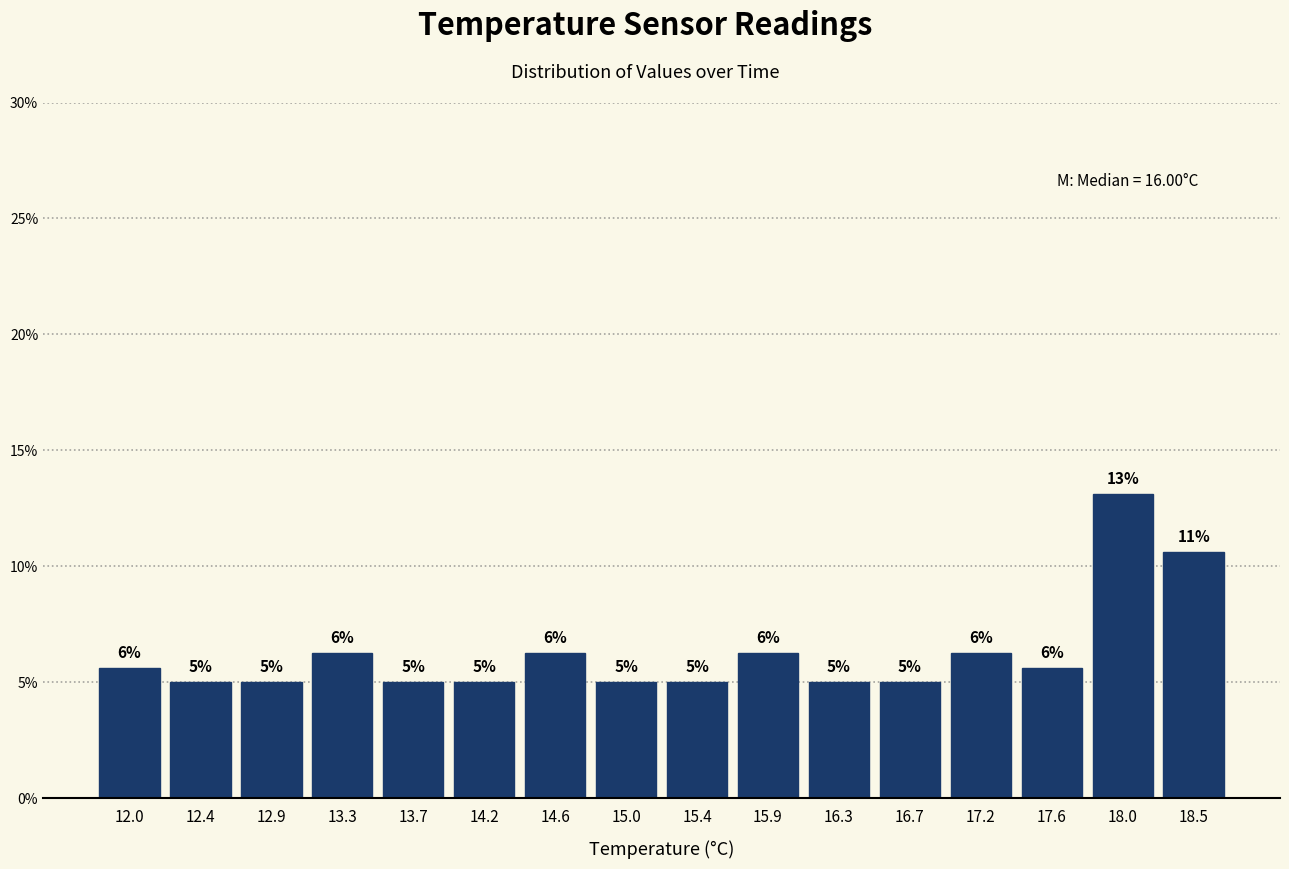

Between 18.0 and 15.9, which is larger?

18.0